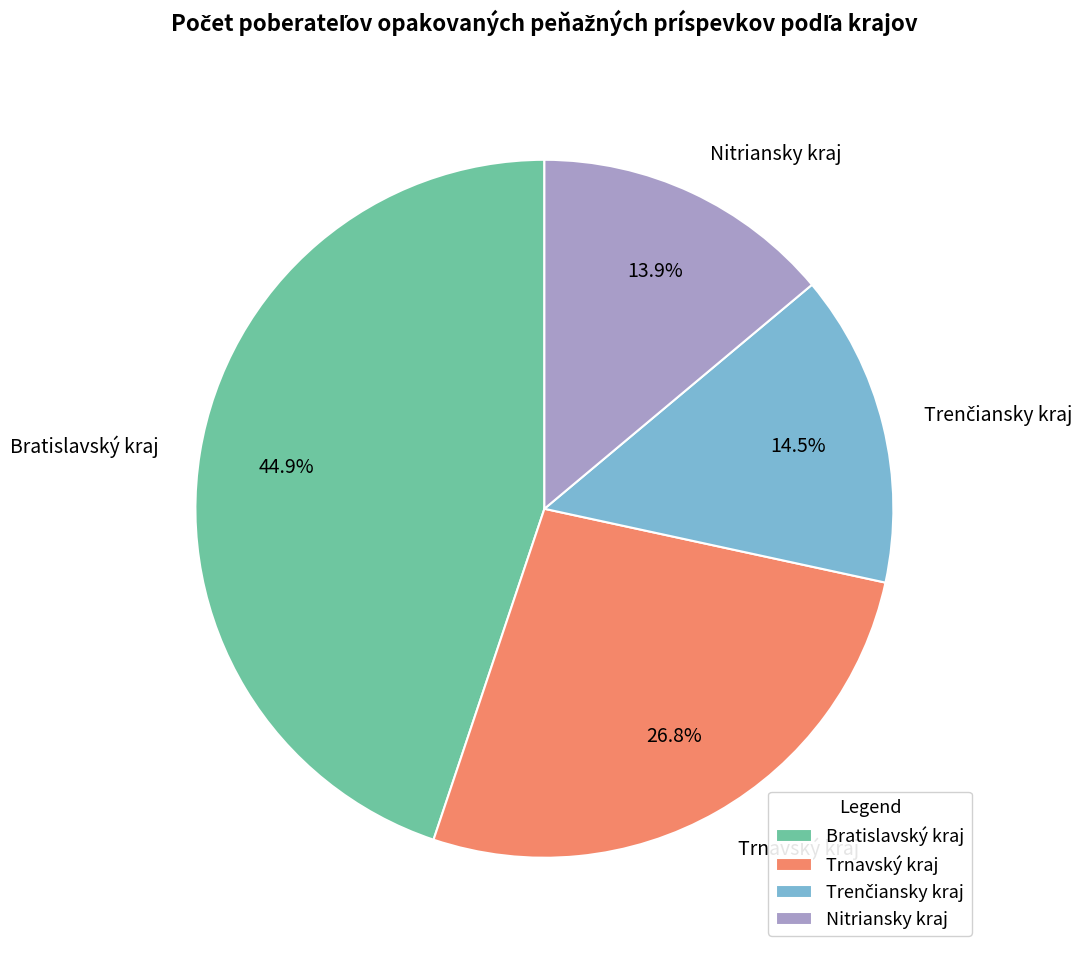

Is the sum of Trnavský kraj and Bratislavský kraj greater than half?

Yes